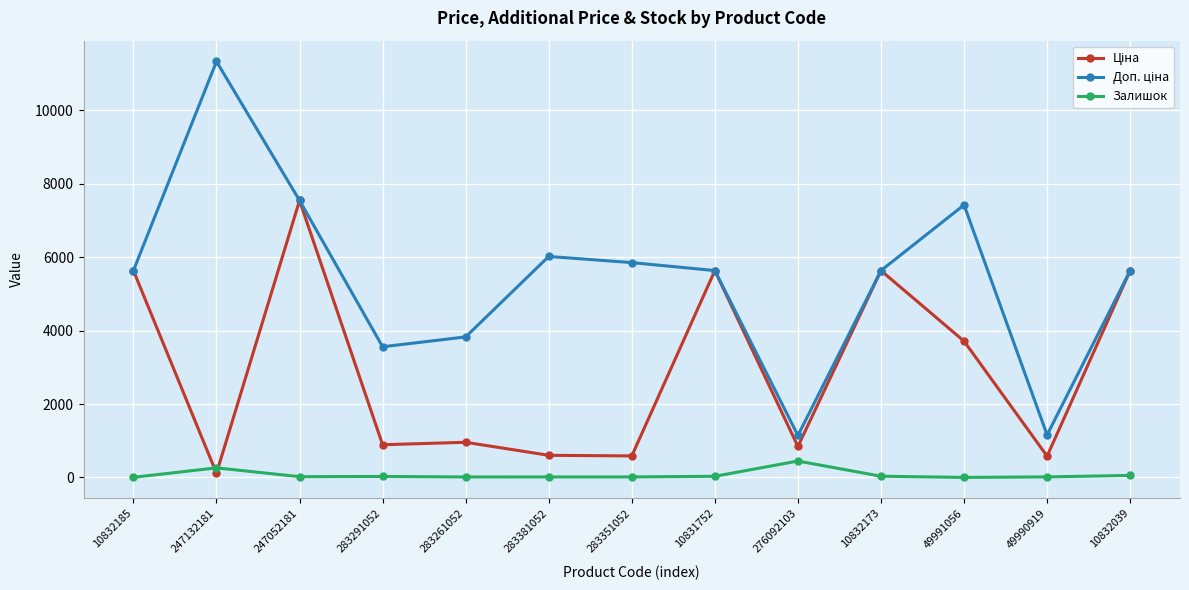

What is the highest value of the Залишок series?

446.0